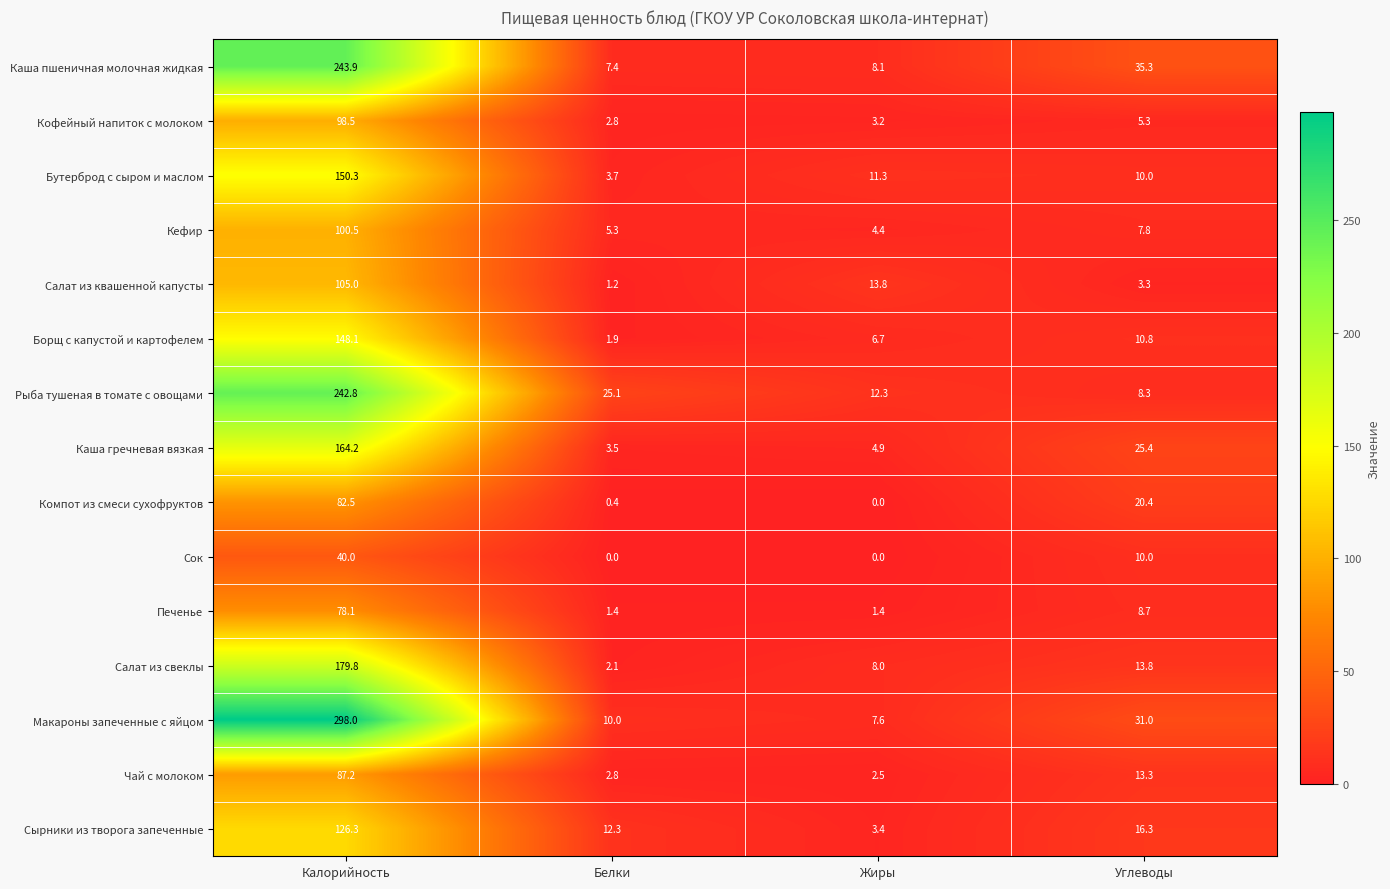

List the series in order of their peak value, lowest first.

Сок, Печенье, Компот из смеси сухофруктов, Чай с молоком, Кофейный напиток с молоком, Кефир, Салат из квашенной капусты, Сырники из творога запеченные, Борщ с капустой и картофелем, Бутерброд с сыром и маслом, Каша гречневая вязкая, Салат из свеклы, Рыба тушеная в томате с овощами, Каша пшеничная молочная жидкая, Макароны запеченные с яйцом